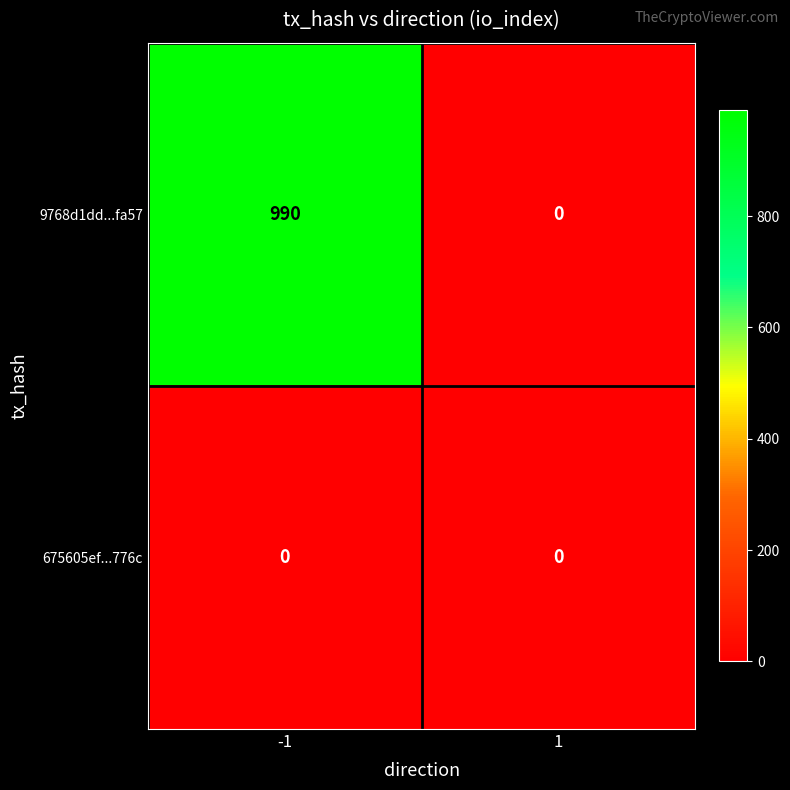

The value of 675605ef...776c at -1 is 0. True or false?

True